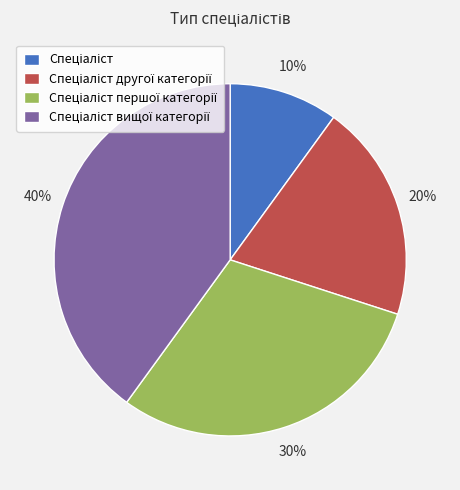

To the nearest percent, what is the average slice percentage?

25%